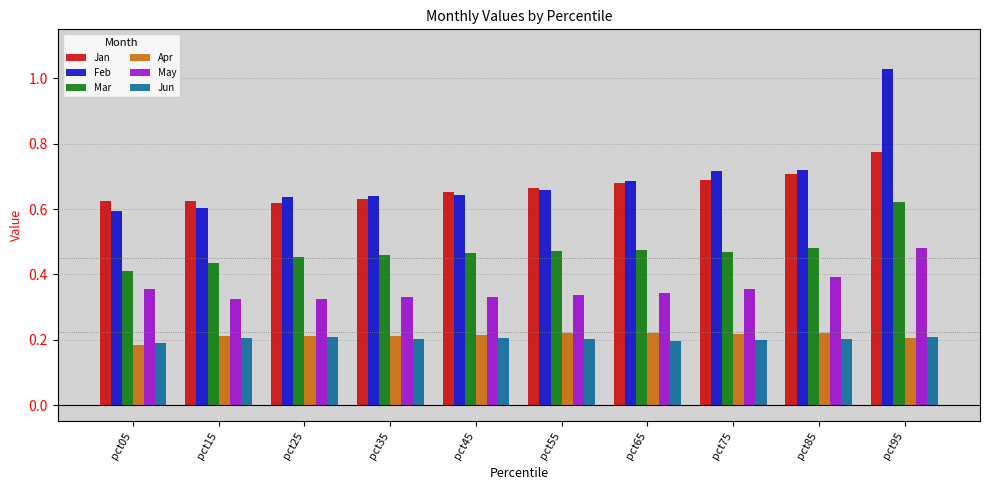

What are all the series names shown in the legend?

Jan, Feb, Mar, Apr, May, Jun